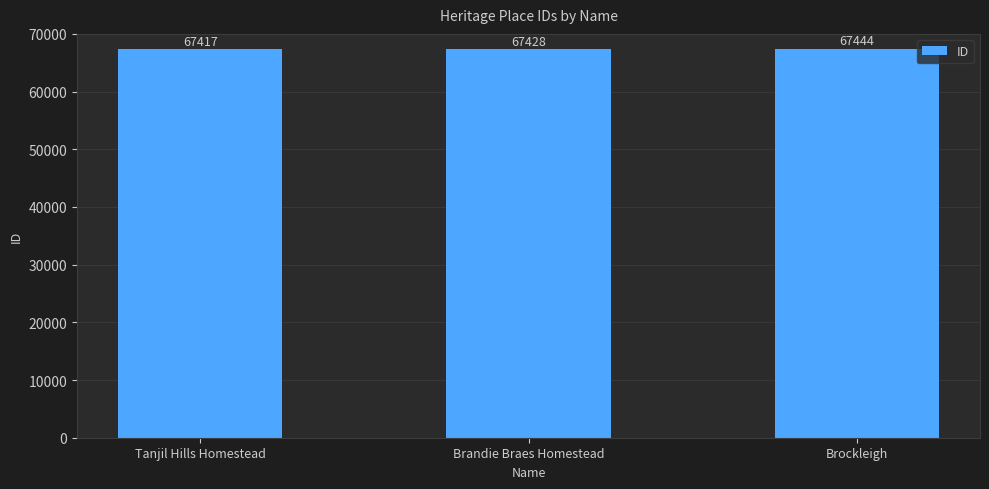

What is the label of the 3rd bar from the left?

Brockleigh